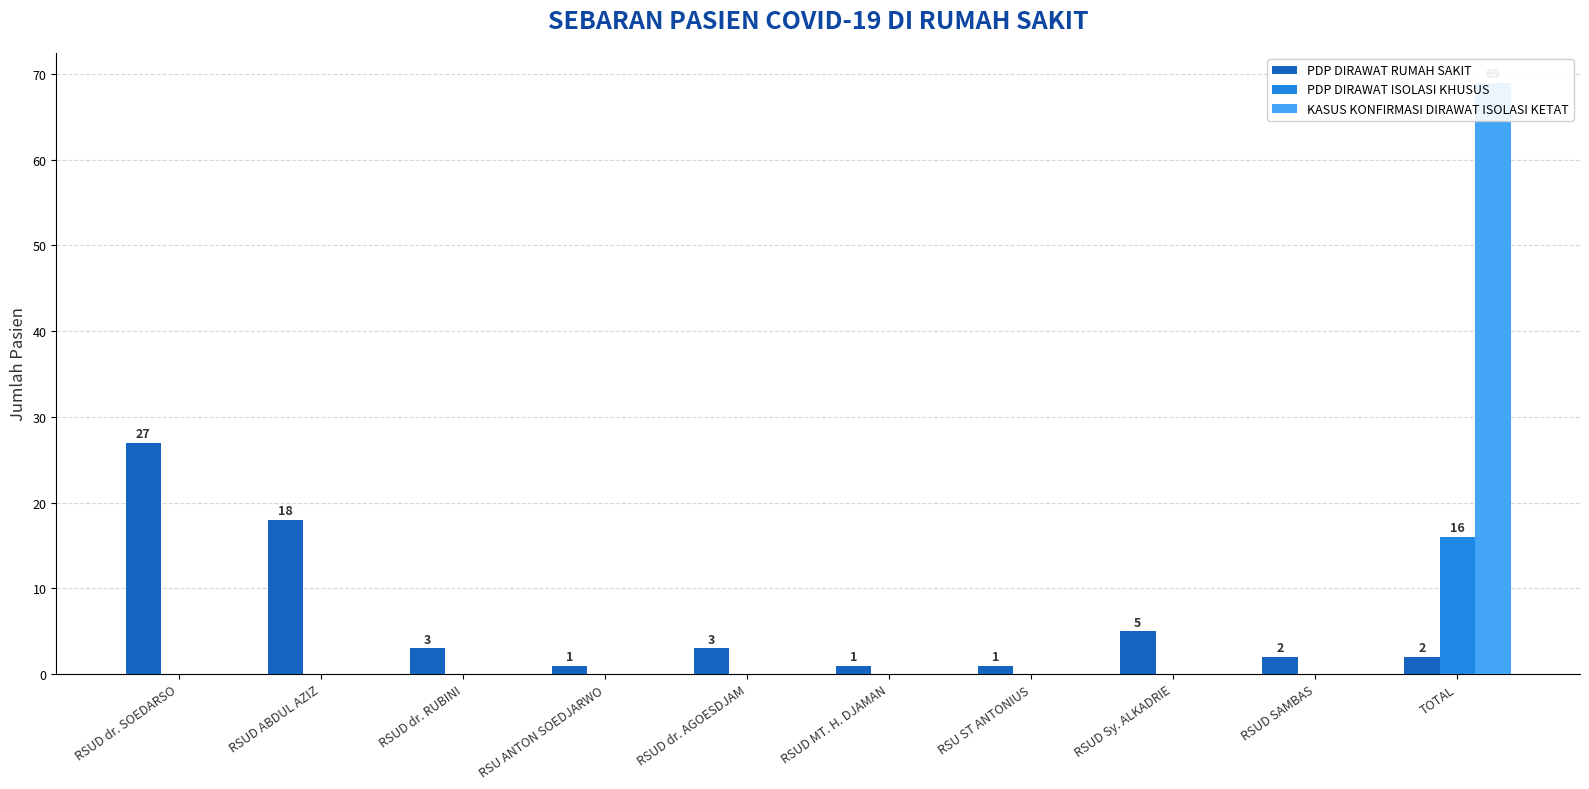

What is the difference between the KASUS KONFIRMASI DIRAWAT ISOLASI KETAT values at RSUD Sy. ALKADRIE and TOTAL?

69